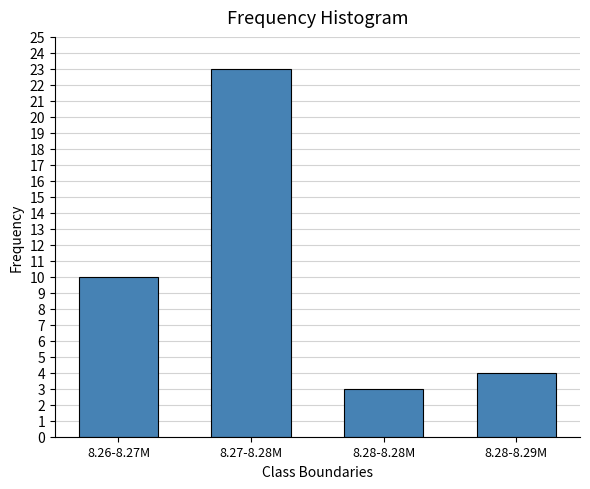

Reading left to right, transcribe all the data shown in this chart.

10	23	3	4